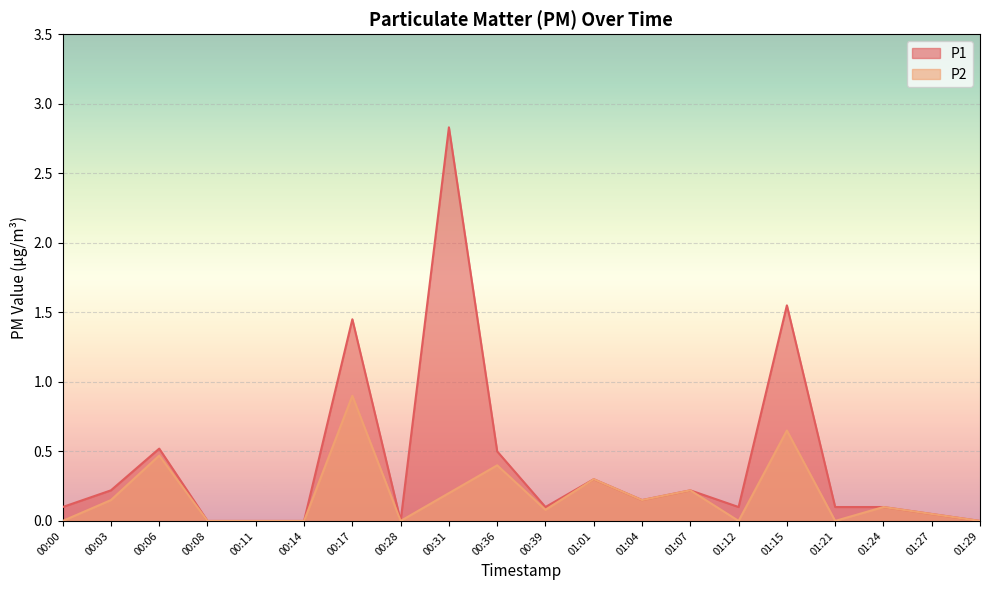

Which series has the largest total across all categories?

P1